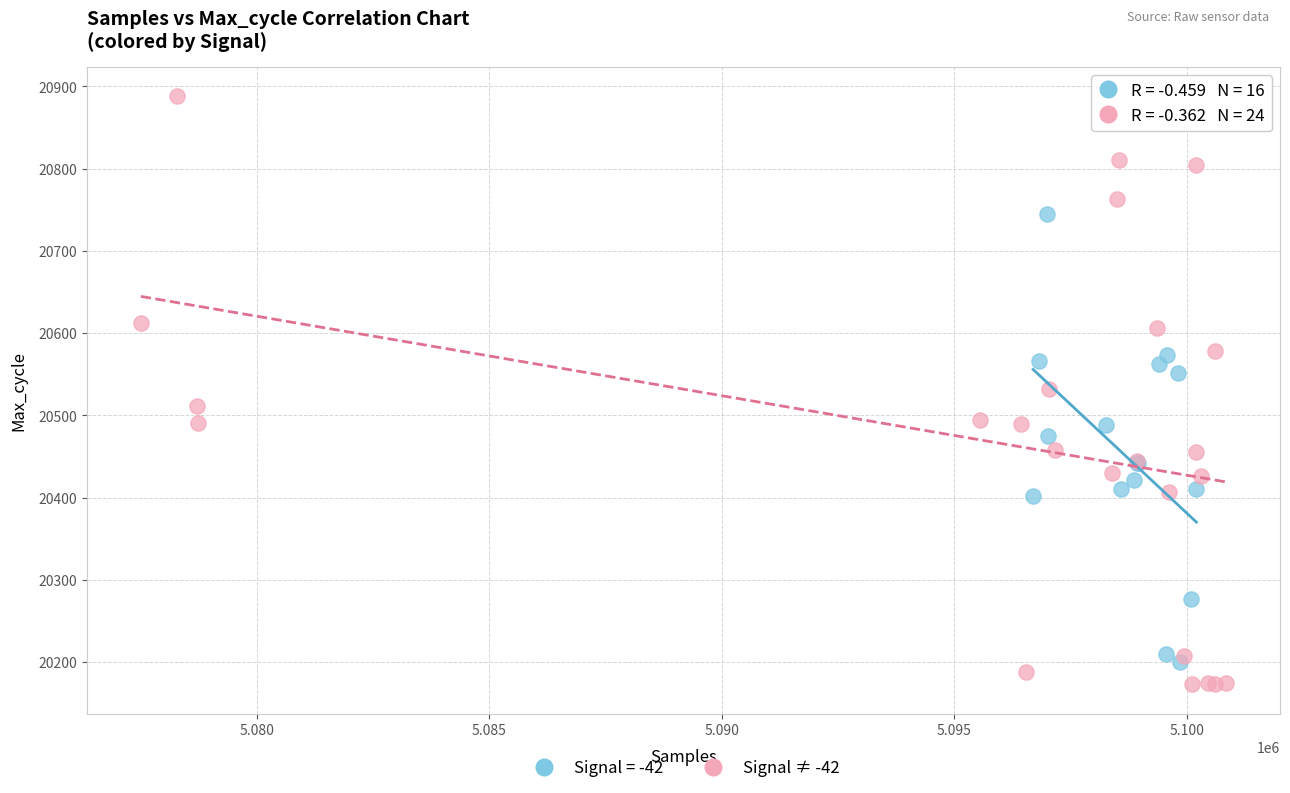

Which series has the widest spread of Y values?

Signal ≠ -42